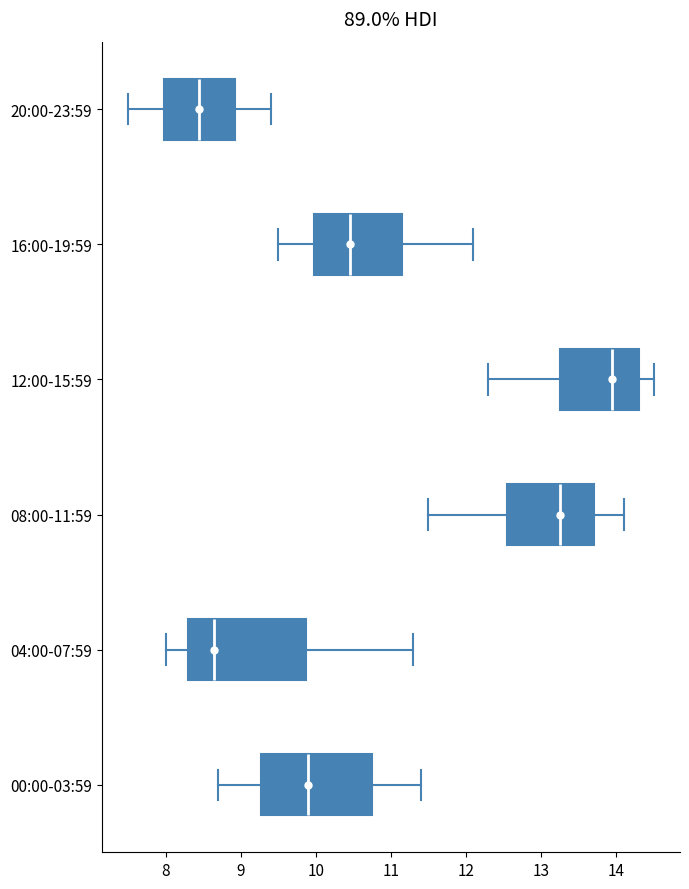

Which box's median line is the furthest to the left?

20:00-23:59